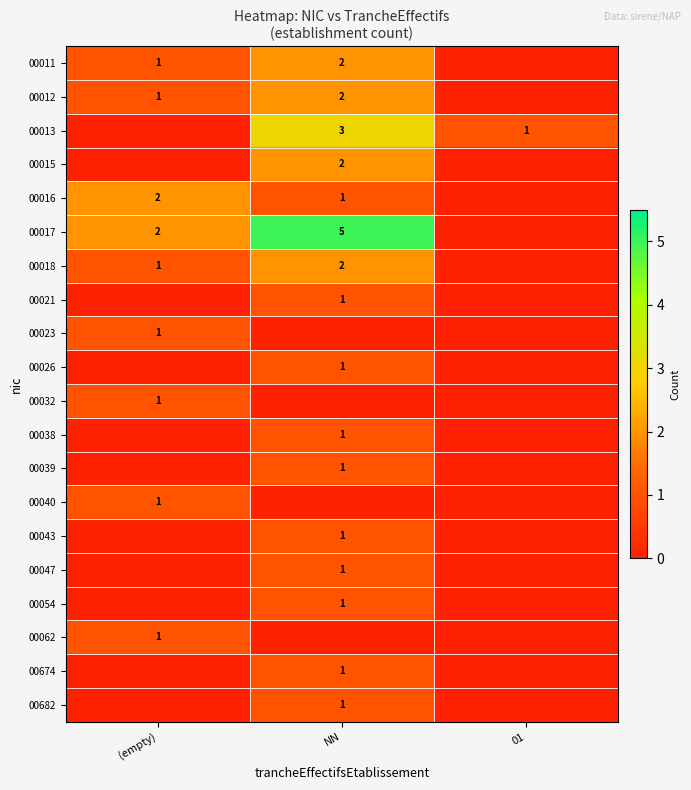

Between 01 and (empty), which is larger?

(empty)